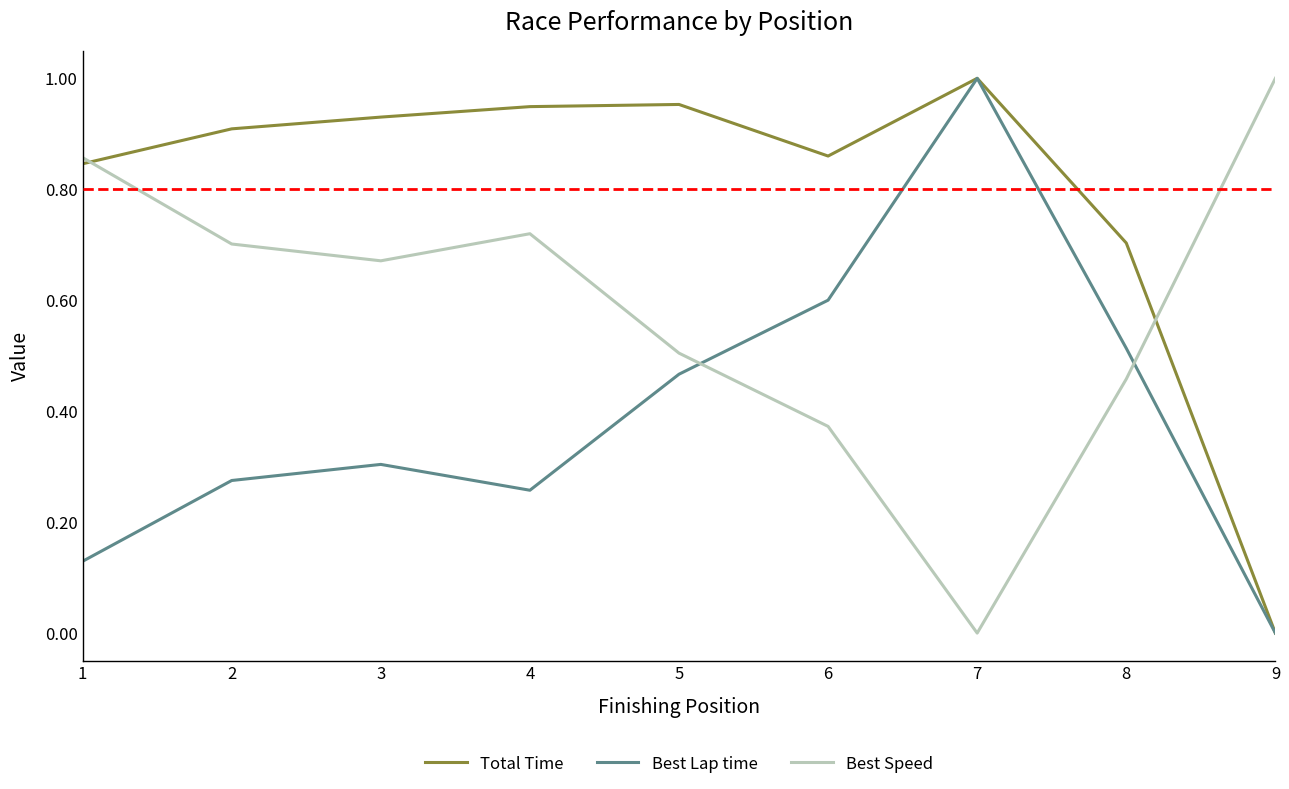

At which label does Total Time reach its peak?

7